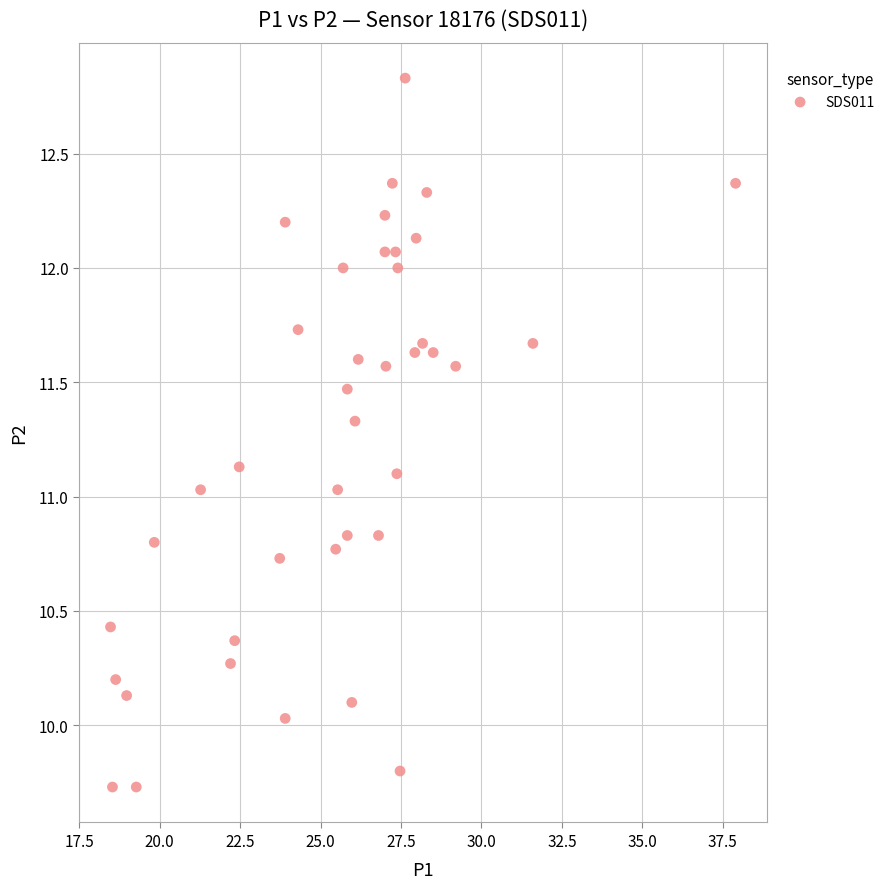

What is the range of X values (max minus min)?

19.4